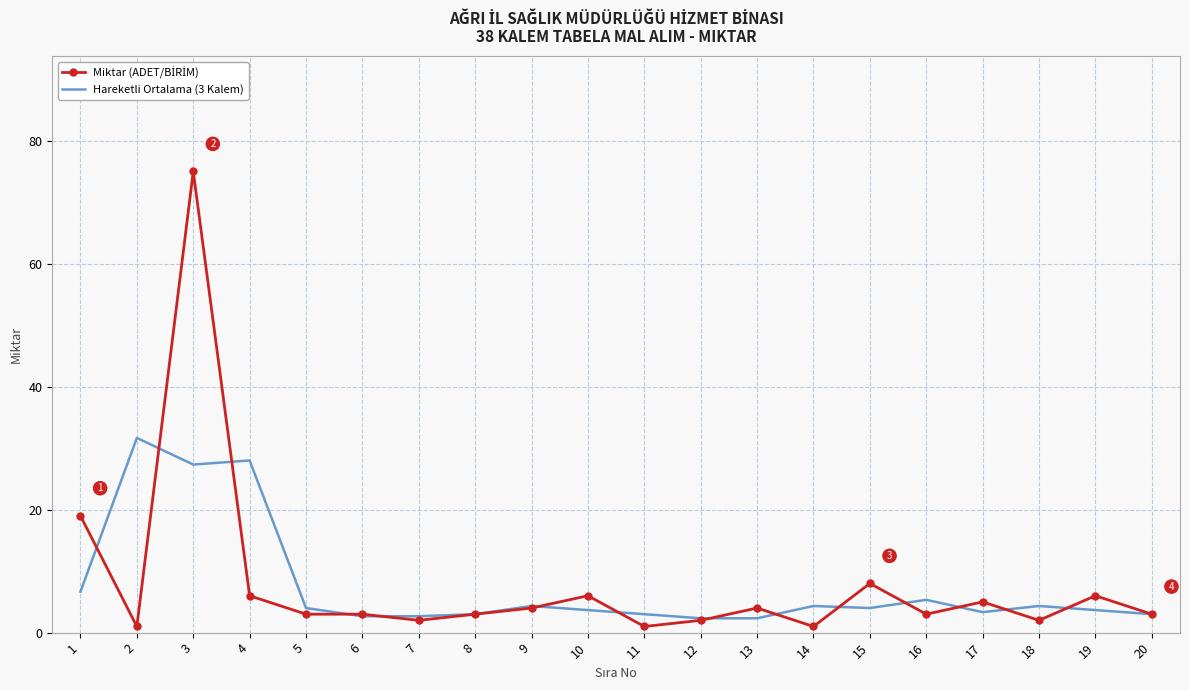

What is the difference between the highest and lowest values at 14?

3.3